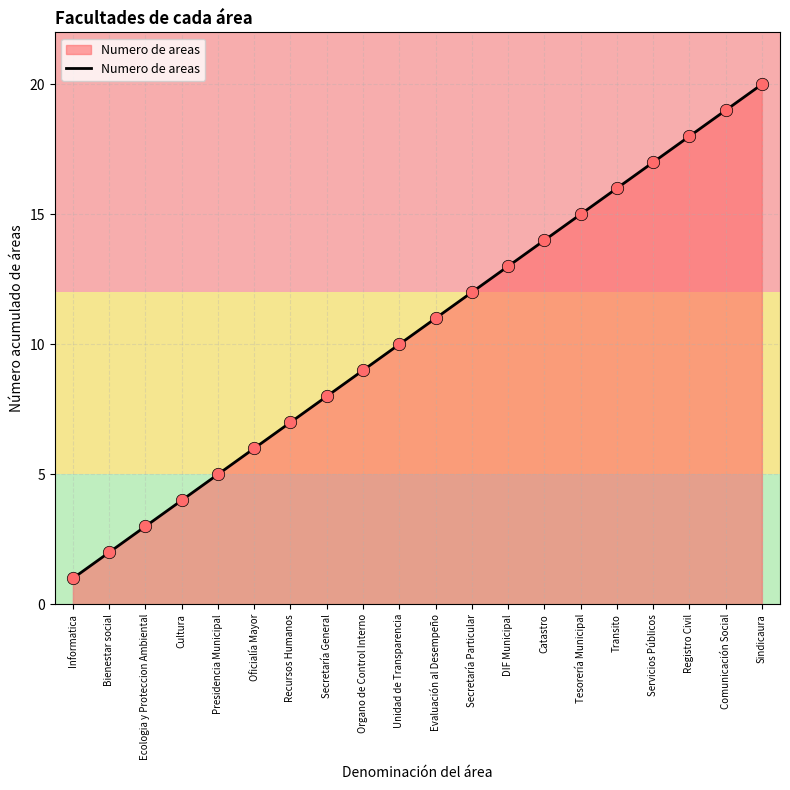

Which has a higher value, Evaluación al Desempeño or Ecologia y Proteccion Ambiental?

Evaluación al Desempeño